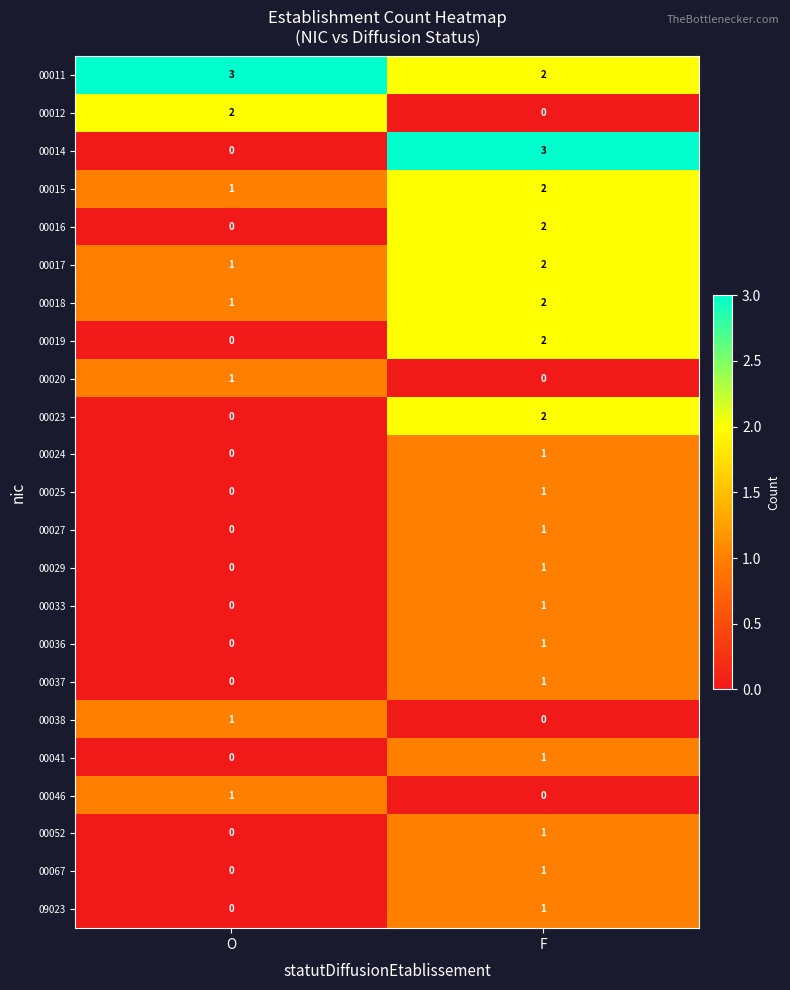

True or false: 00067 has a value of 1 at F.

True